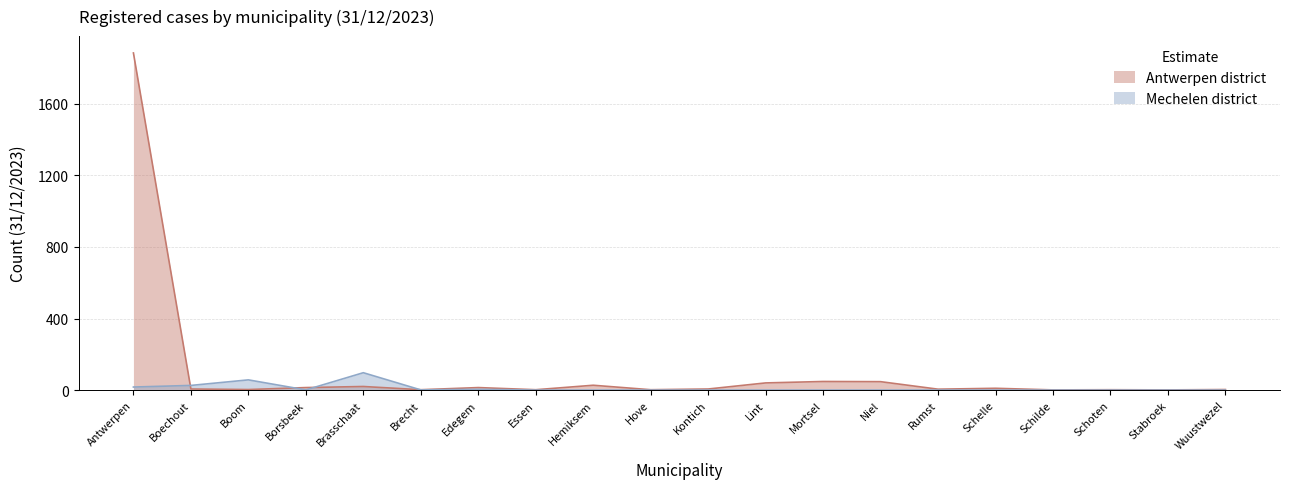

What is the difference between the Mechelen values at Borsbeek and Mortsel?

1